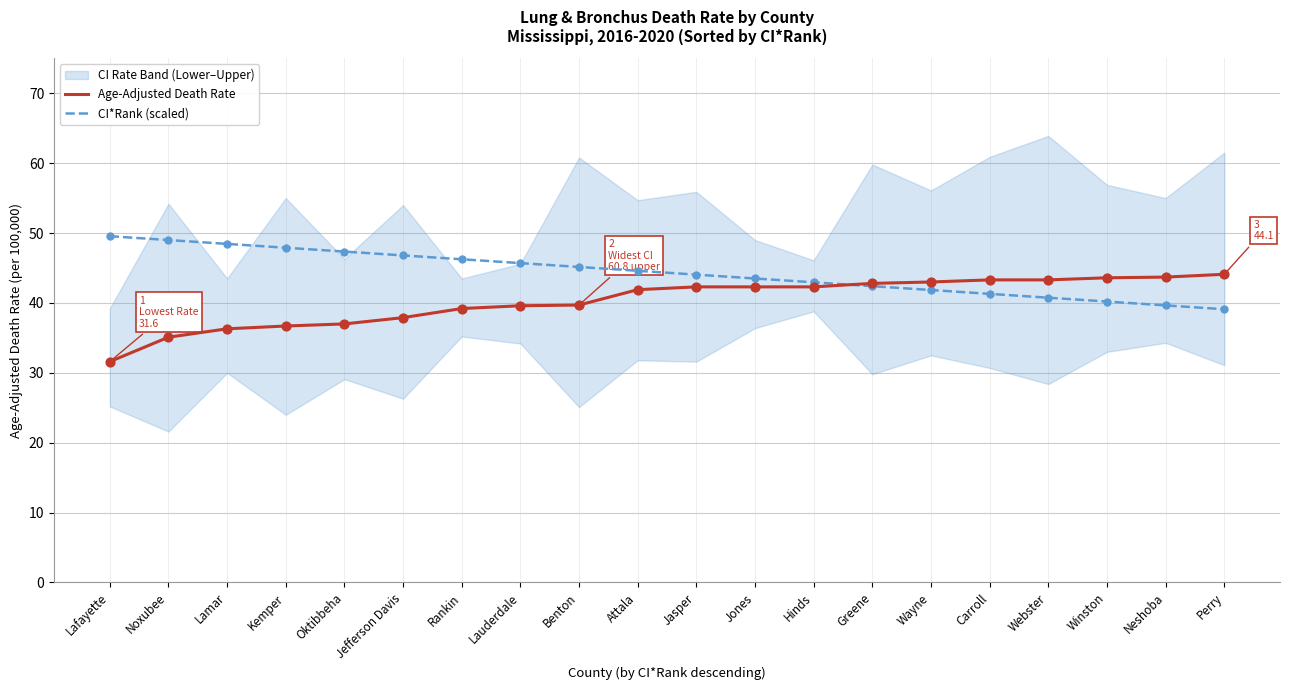

At which category is the sum across all series the highest?

Attala